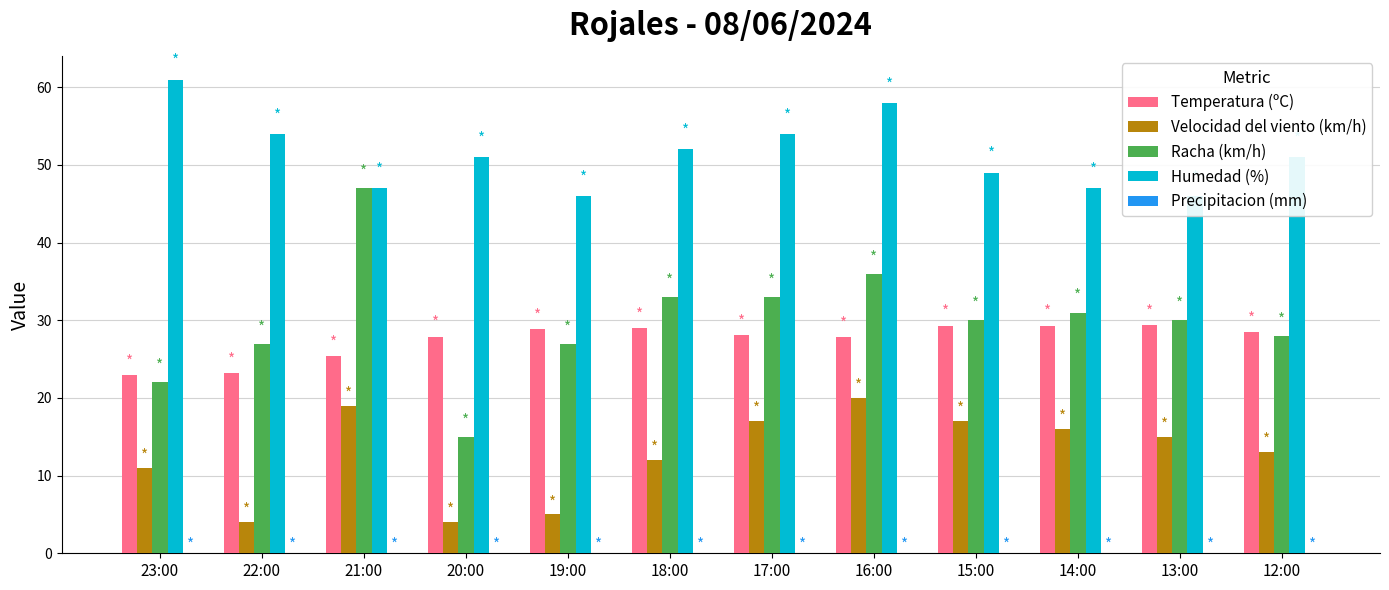

At which label does Temperatura (ºC) first exceed 28?

19:00